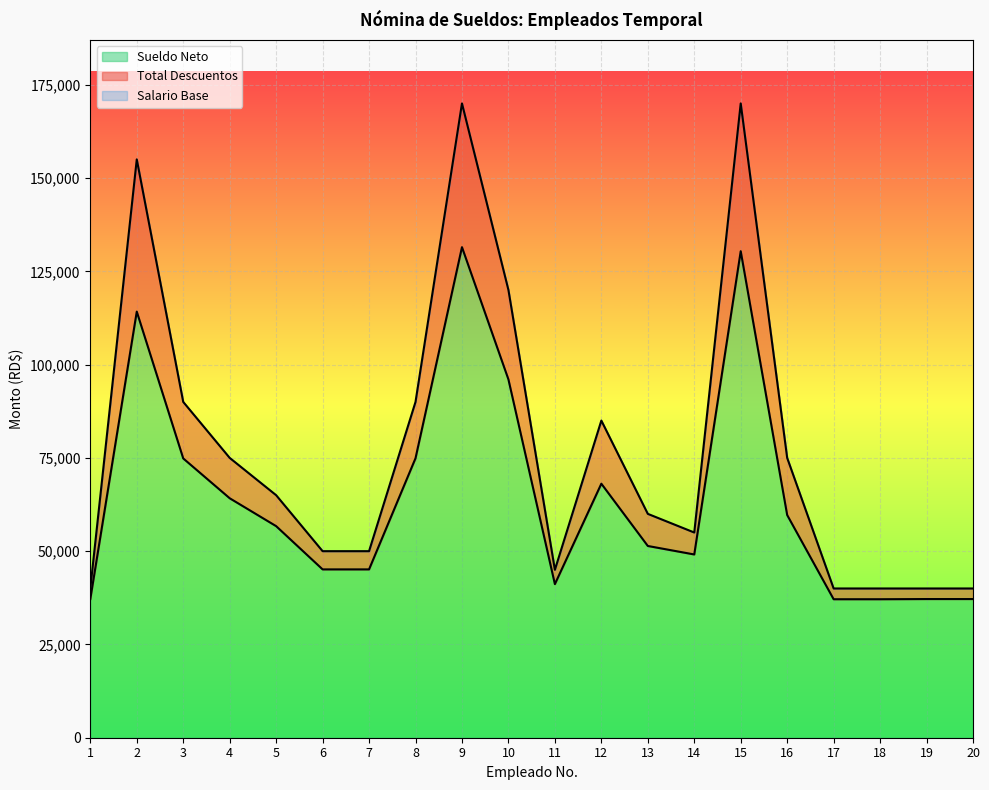

True or false: Salario has more than 1 interior local peaks.

True